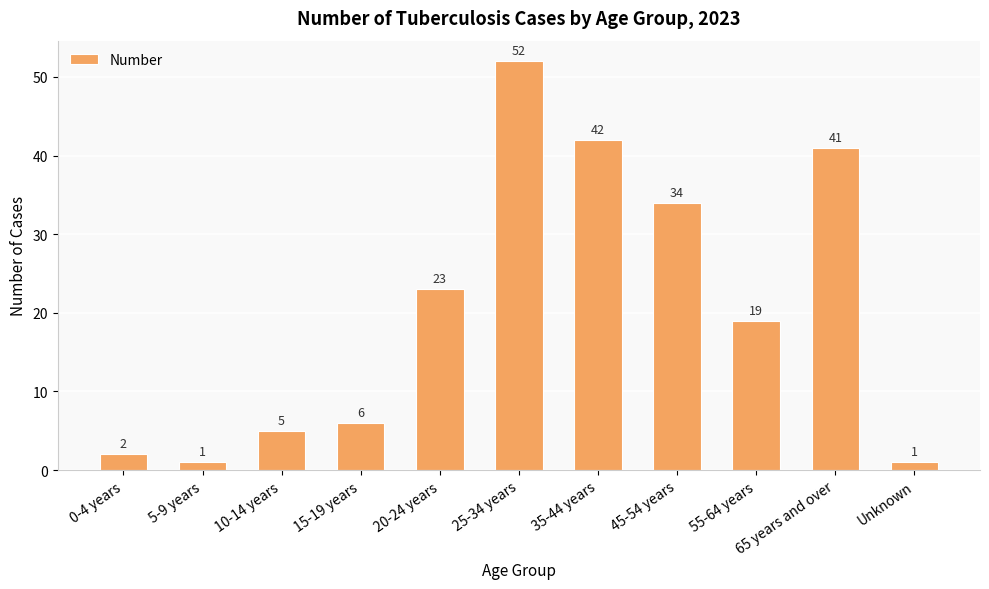

The chart shows a value of 34 at 45-54 years. True or false?

True